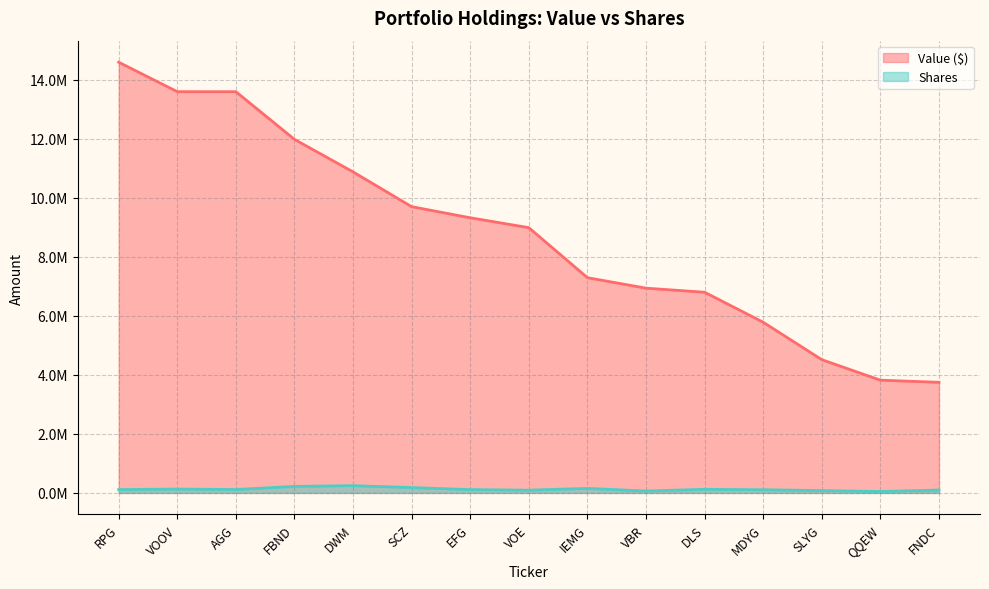

Between EFG and VOE, which series saw the biggest shift?

Value ($)